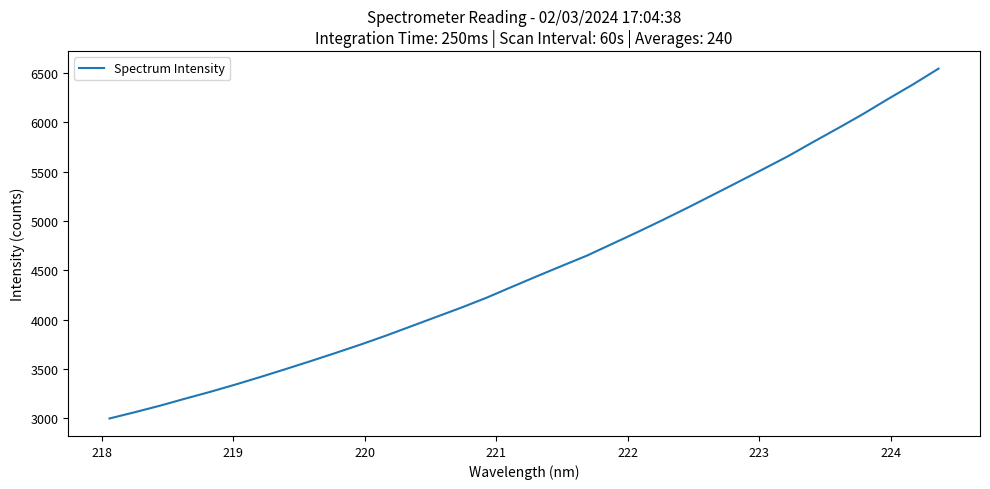

What is the difference between the maximum and minimum values?

3549.0